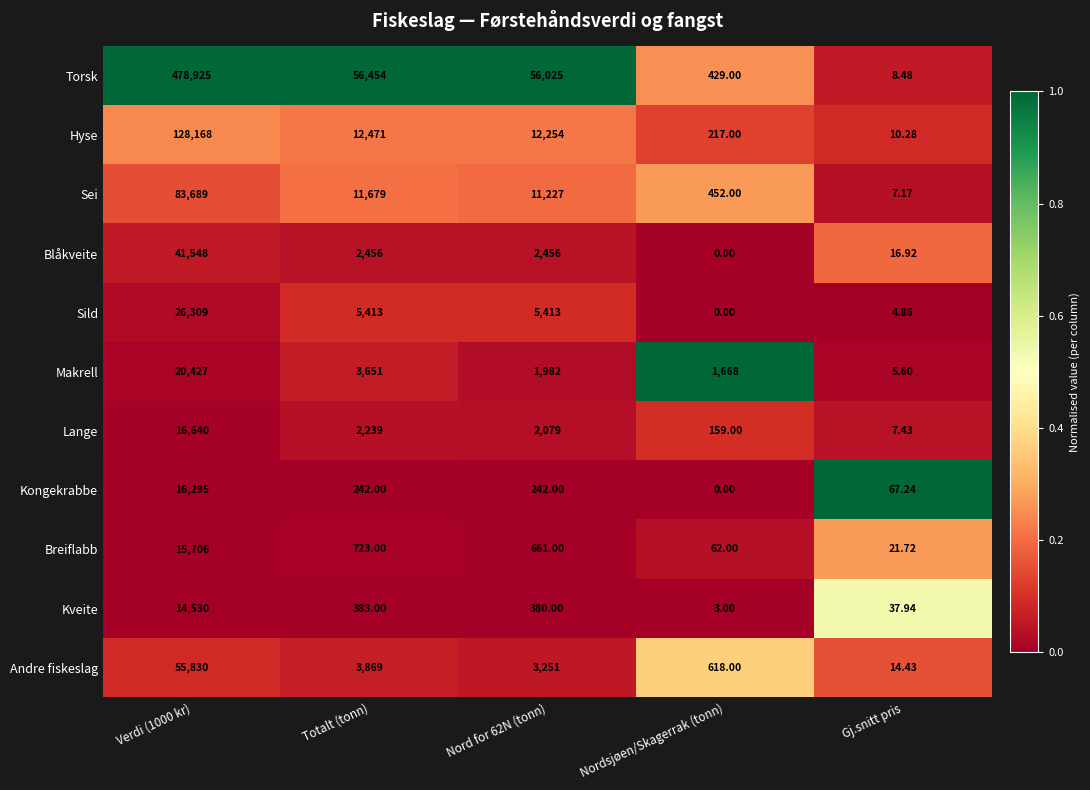

Rank the series at Verdi (1000 kr) from lowest to highest value.

Kveite, Breiflabb, Kongekrabbe, Lange, Makrell, Sild, Blåkveite, Andre fiskeslag, Sei, Hyse, Torsk